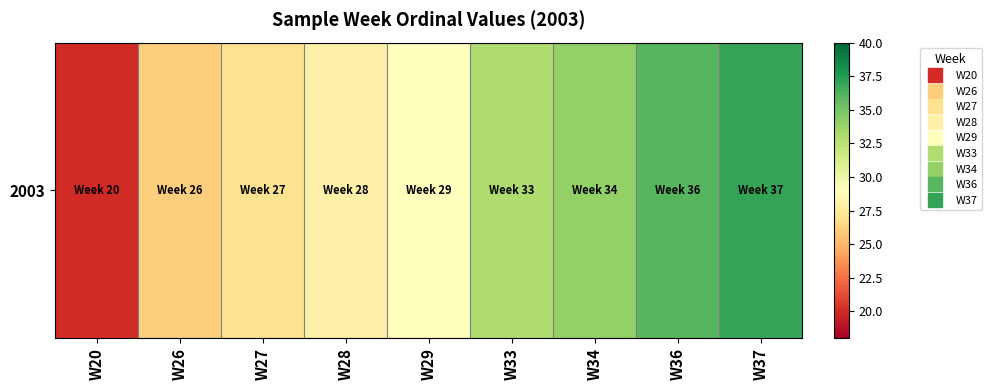

What is the change in value from W20 to W36?

+16